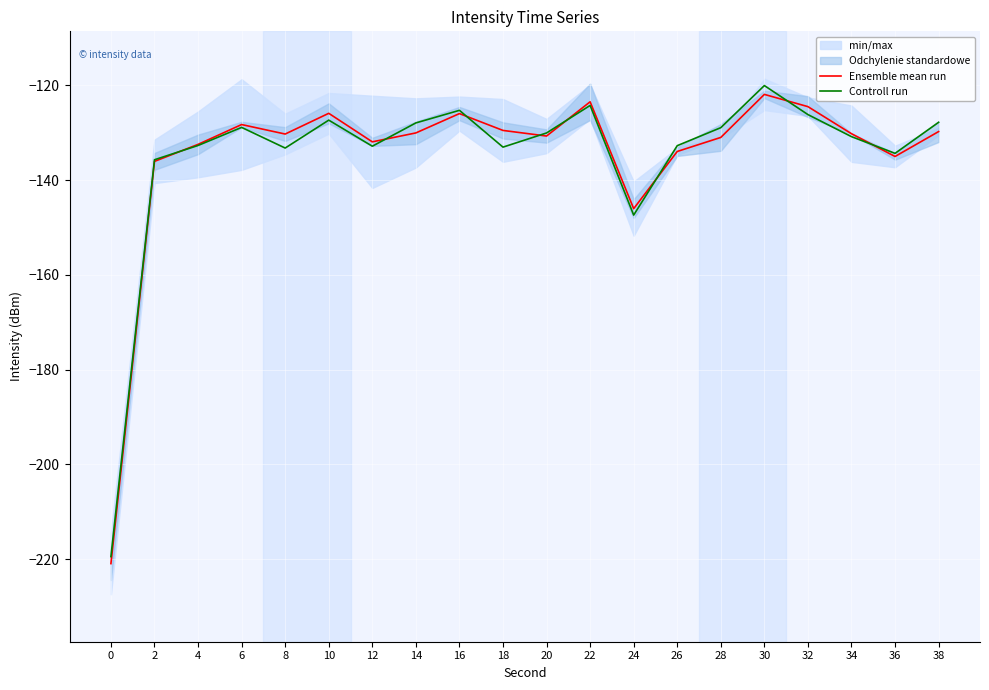

What is the maximum value shown in the chart?

-120.0